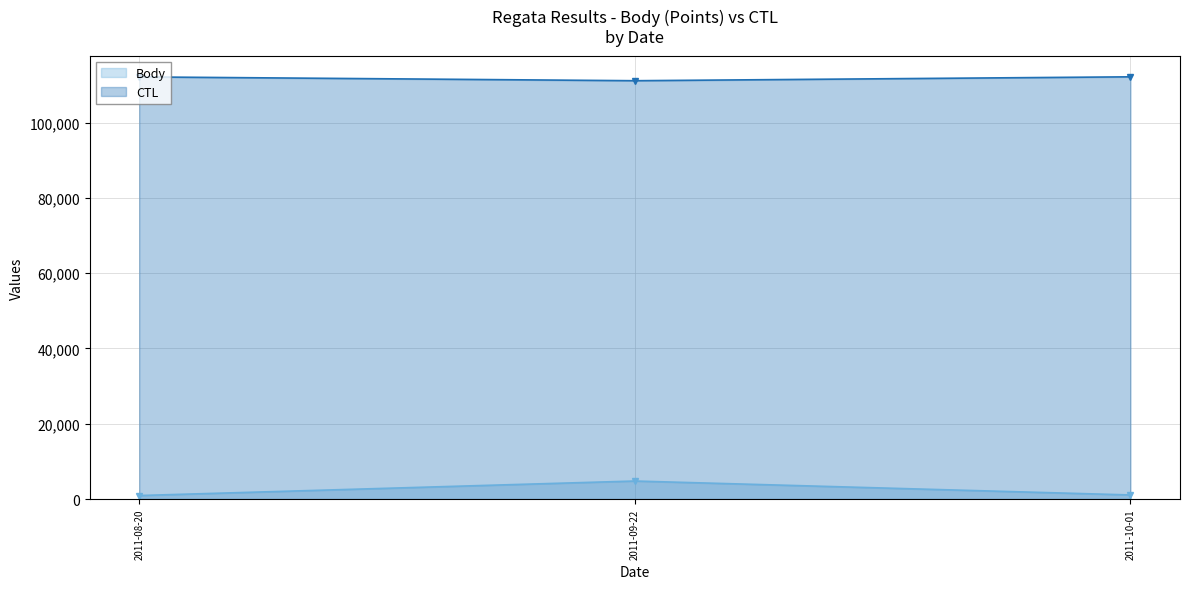

What position from the right is 2011-10-01?

1